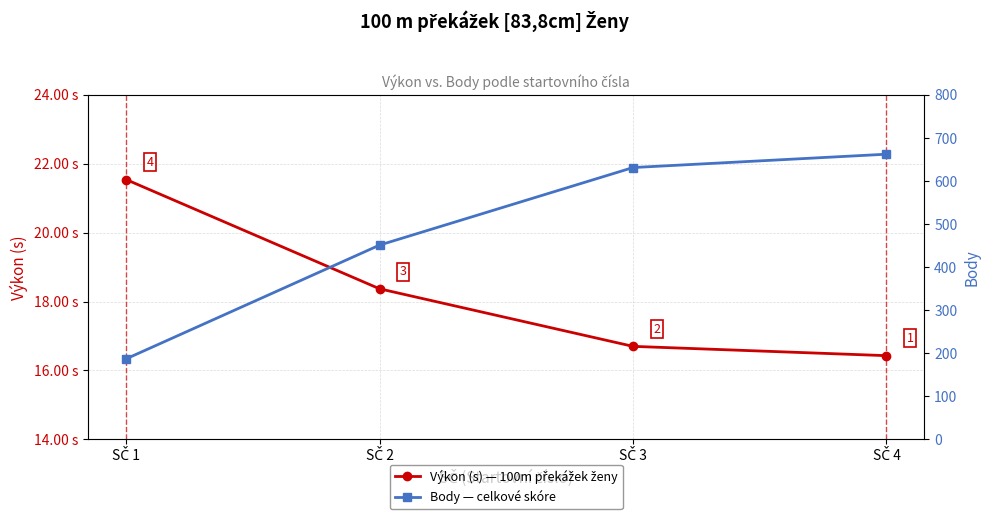

Reading right to left, extract all data points from this chart.

Výkon (s) — 100m překážek ženy: SČ 1=21.5	SČ 2=18.4	SČ 3=16.7	SČ 4=16.4
Body — celkové skóre: SČ 1=187.0	SČ 2=451.0	SČ 3=631.0	SČ 4=662.0